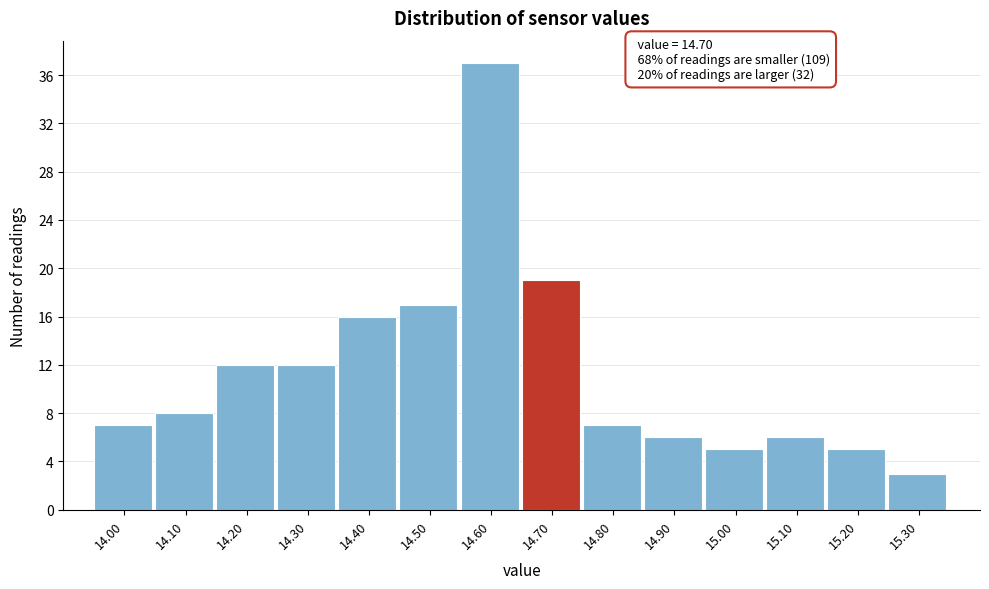

Which range on the x-axis has the tallest bar?

14.55 to 14.65